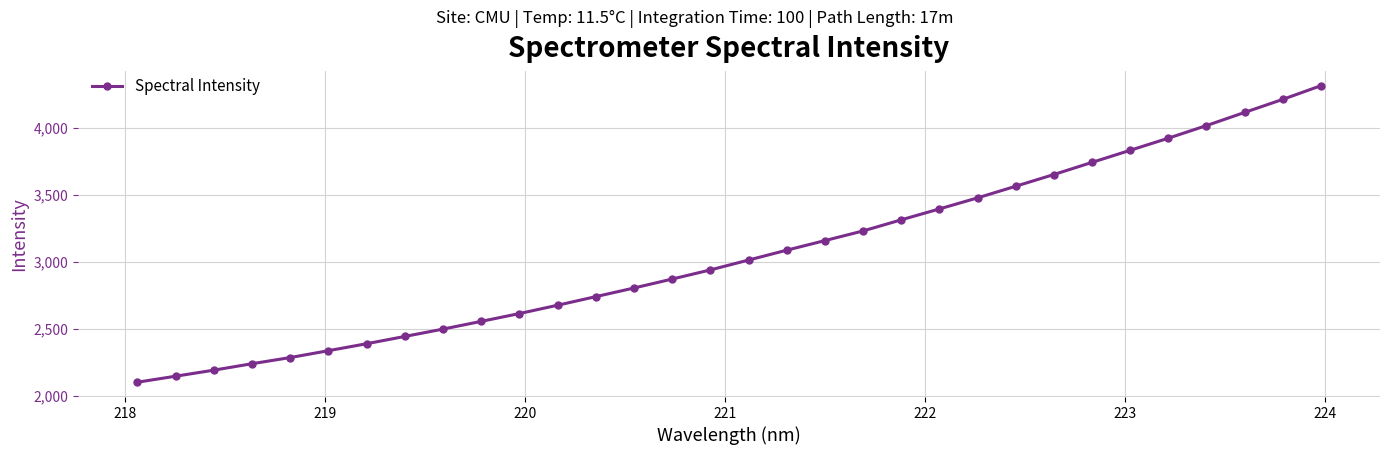

What is the maximum value shown in the chart?

4311.2